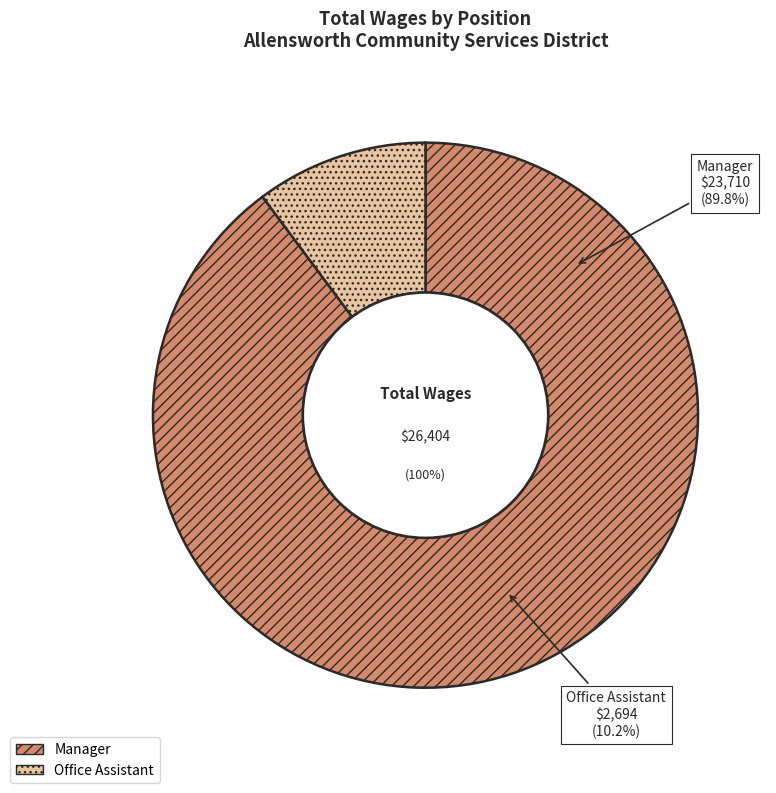

Approximately how many times larger is the value at Office Assistant compared to Manager?

0.1